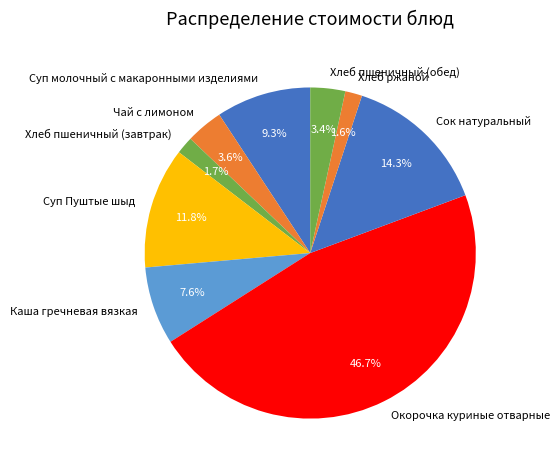

To the nearest percent, what percentage of the pie is Хлеб ржаной?

2%